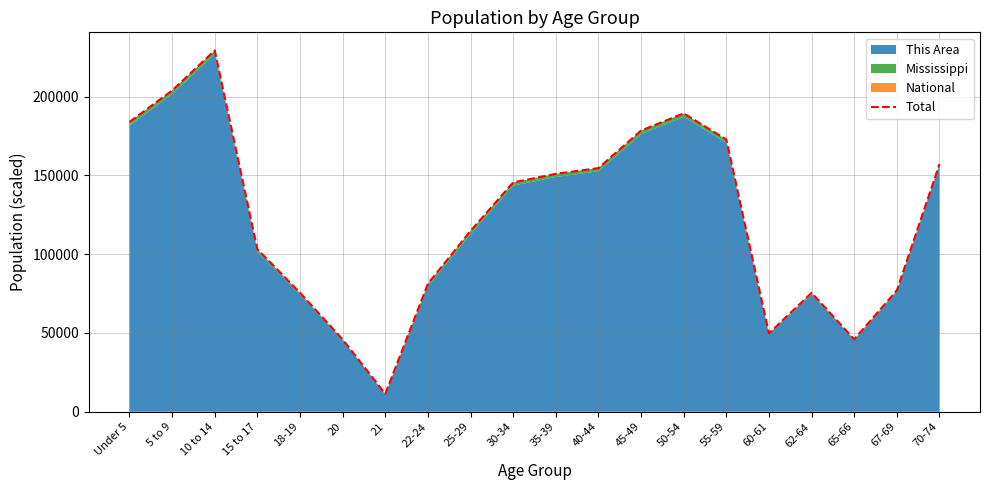

Reading left to right, extract all data points from this chart.

183959.8	203886.6	229348.3	103154.2	75504.5	45914.7	11372.5	81256.2	114798.8	145563.8	151005.5	154641.8	178484.4	189386.7	172796.6	49788.1	75493.9	45974.9	77052.9	157255.7